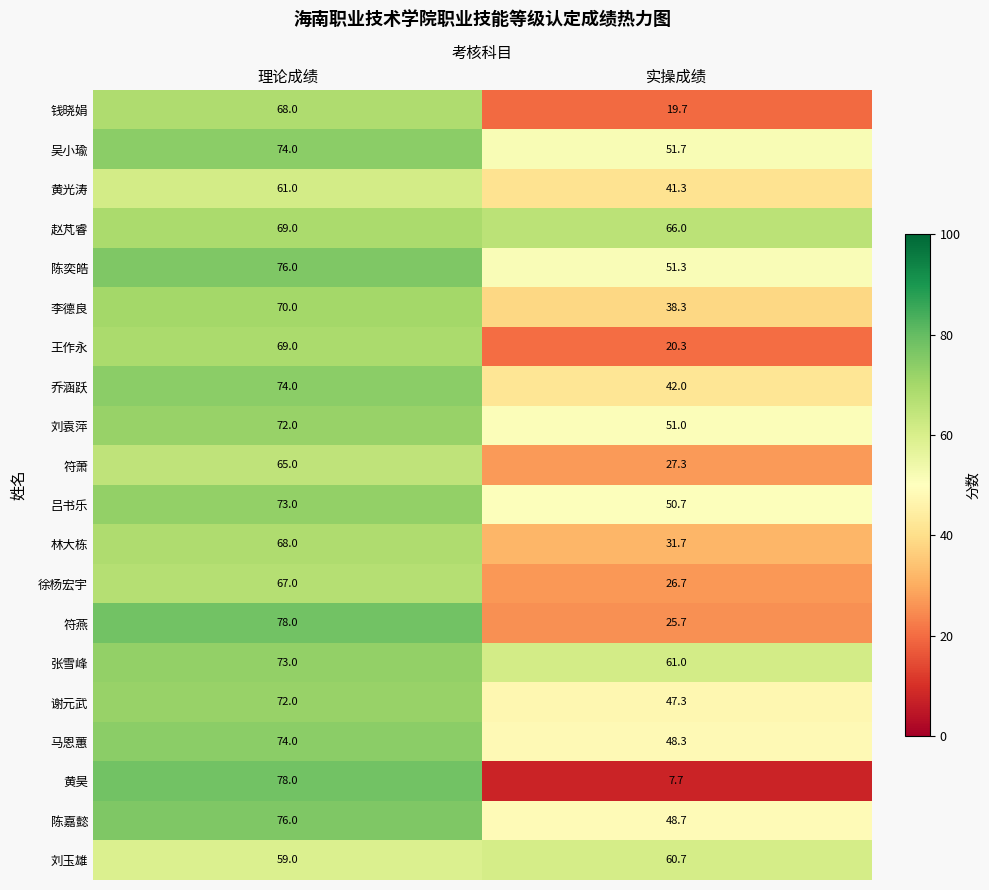

What is the greatest value displayed?

78.0